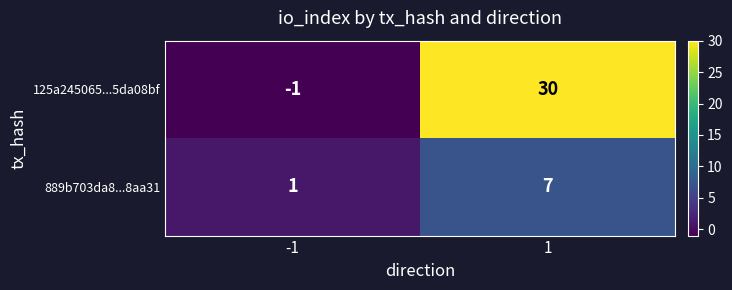

The value of 125a245065...5da08bf at -1 is -2. True or false?

False